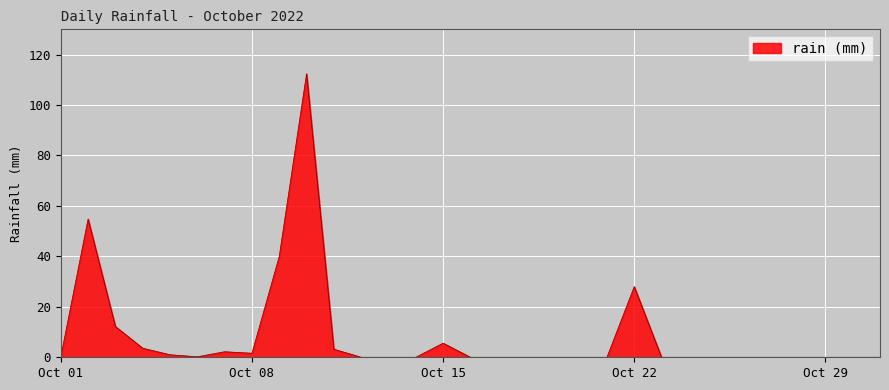

What is the difference between the maximum and minimum values?

112.4